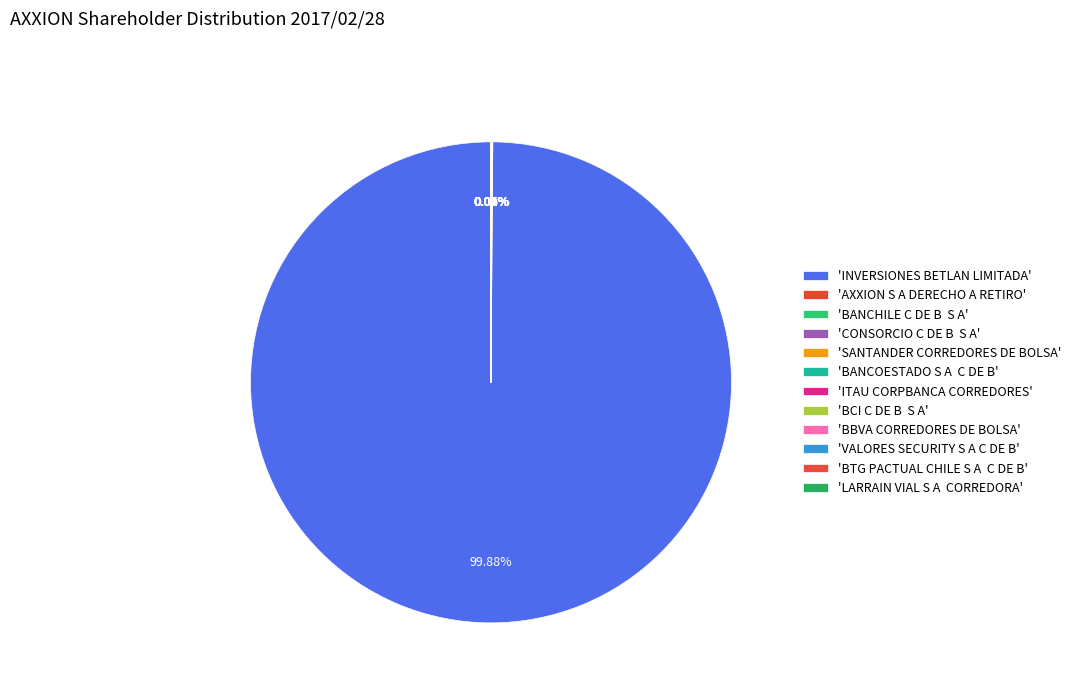

To the nearest percent, what is the average slice percentage?

8%